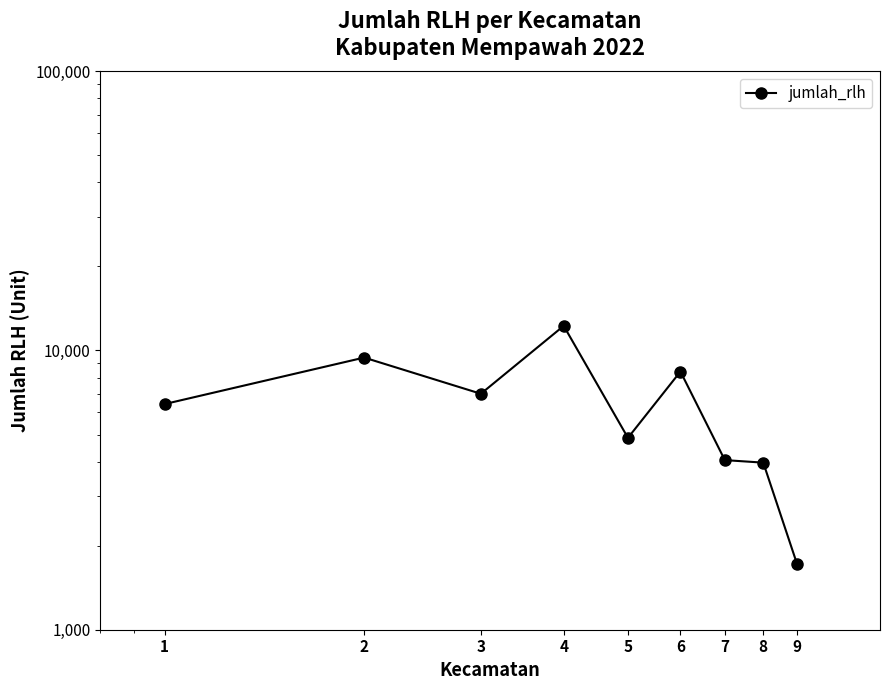

Approximately how many times larger is the value at 6 compared to 8?

2.1